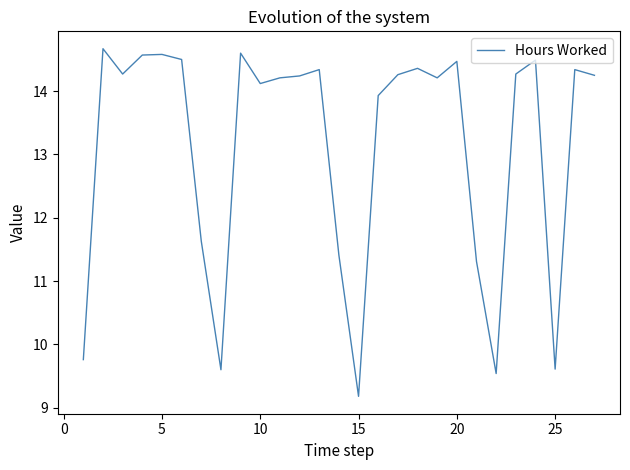

True or false: the data has more than 2 interior local peaks.

True